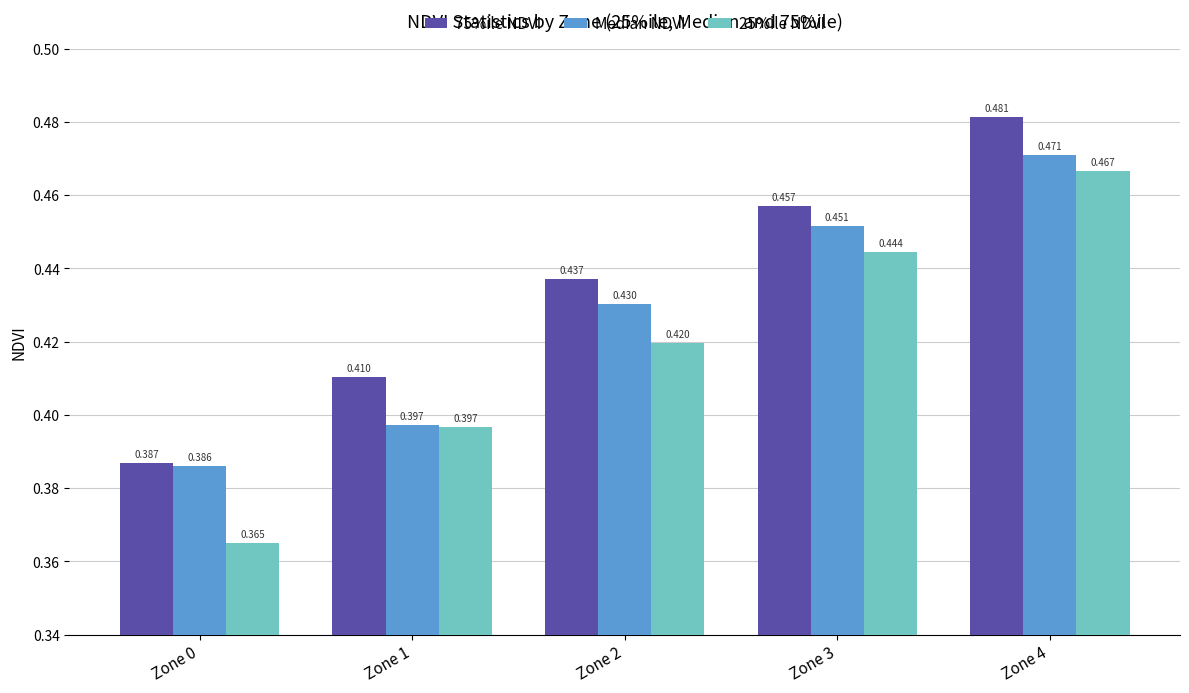

Between Zone 1 and Zone 4, which series saw the biggest shift?

Median NDVI